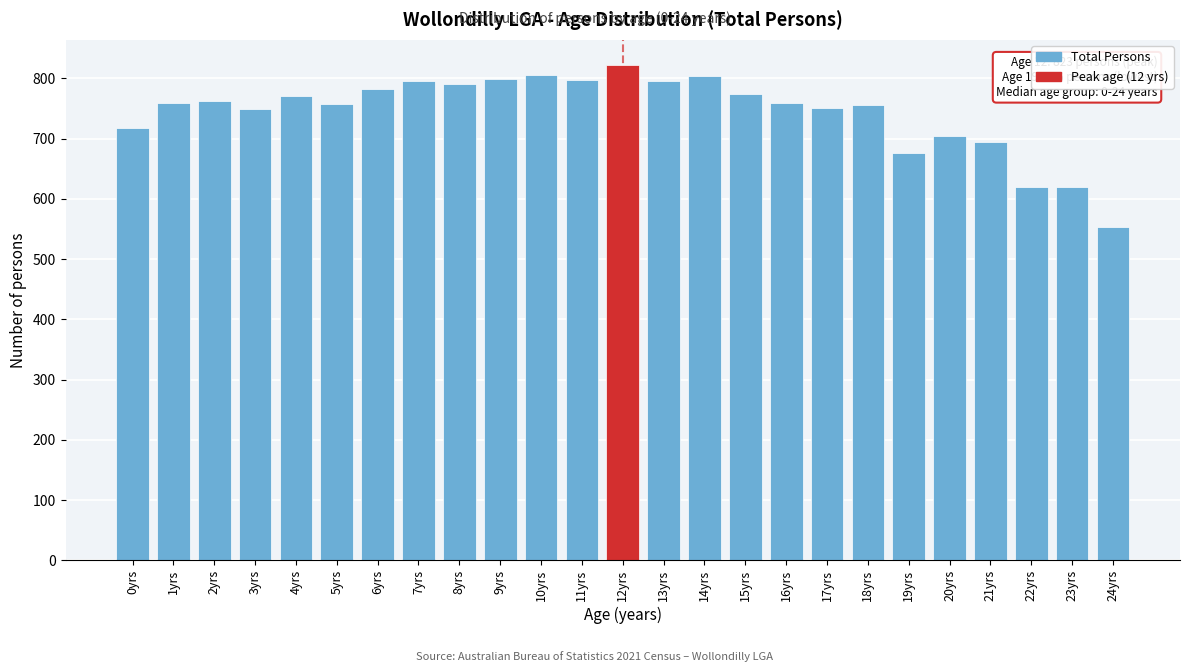

What is the difference between the values at 23yrs and 14yrs?

185